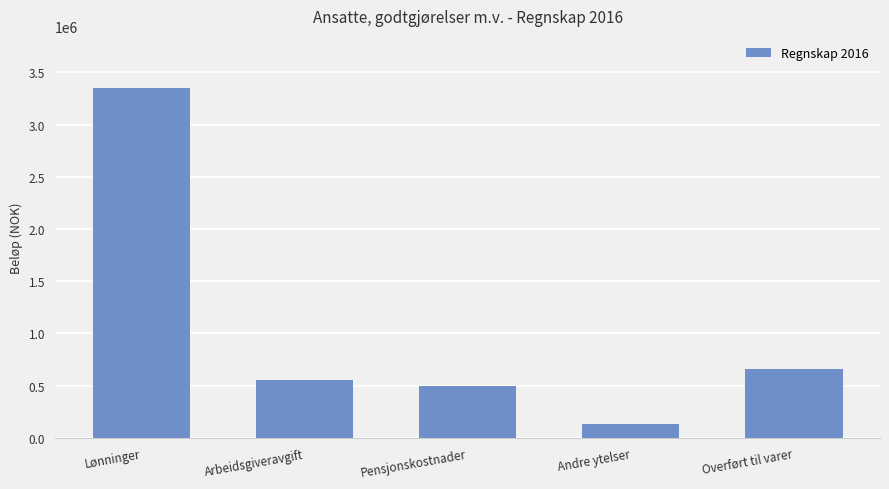

What is the difference between the values at Arbeidsgiveravgift and Pensjonskostnader?

64102.9